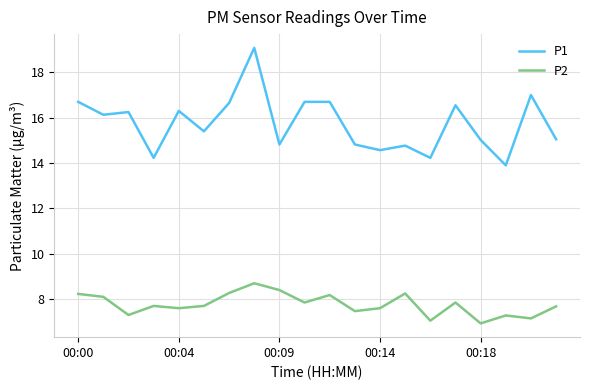

How many values in the P1 series exceed 16?

10